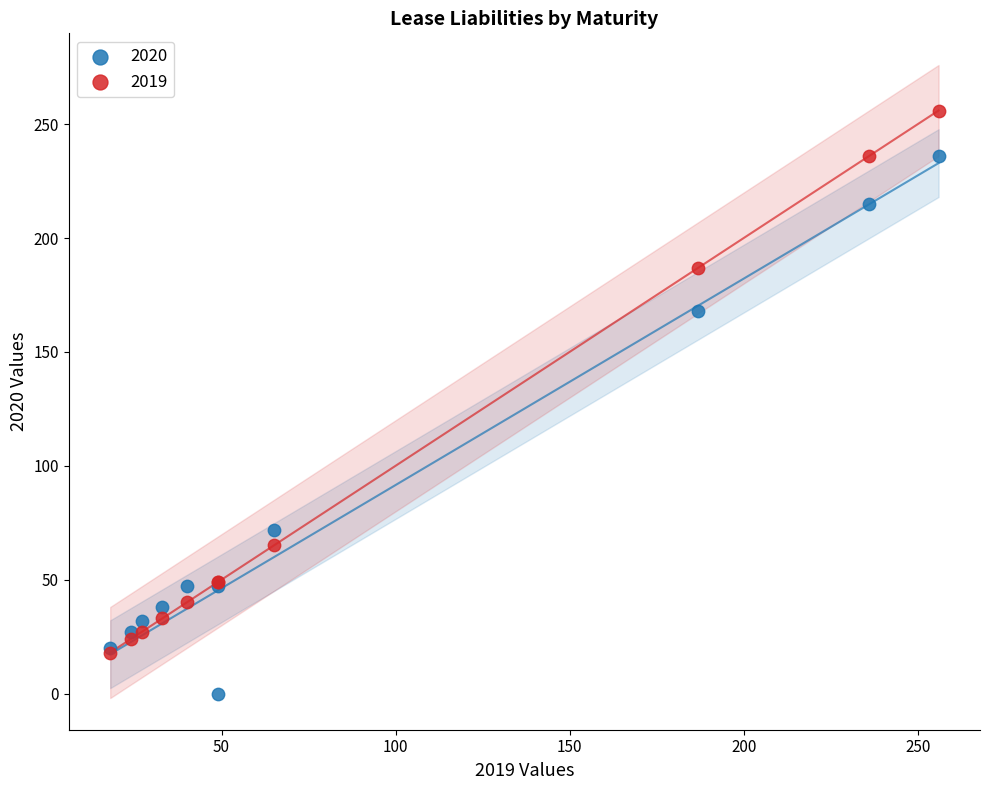

In the 2019 series, what Y value is closest to 137?

187